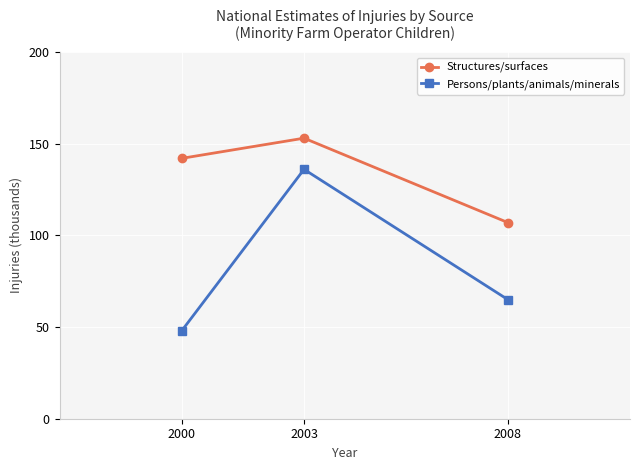

What is the difference between the second highest and minimum values in the Structures/surfaces series?

35